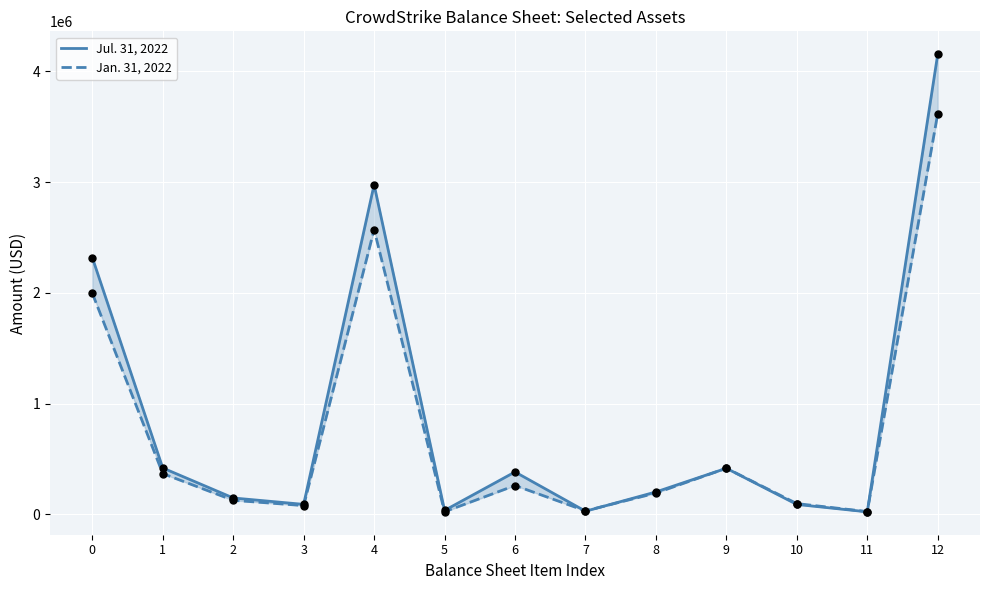

At which category is the sum across all series the highest?

12